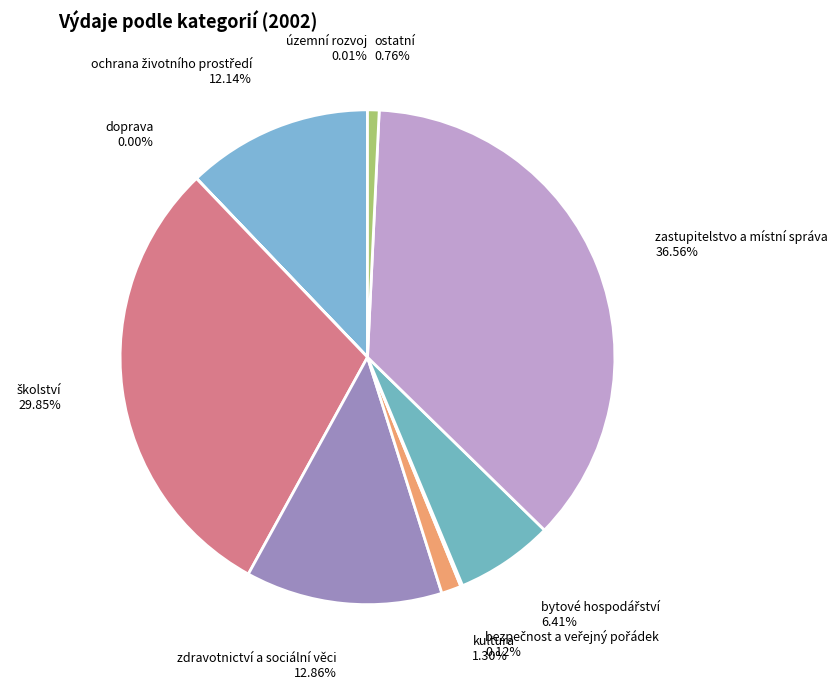

To the nearest percent, what is the difference between the largest and smallest slice percentages?

37%